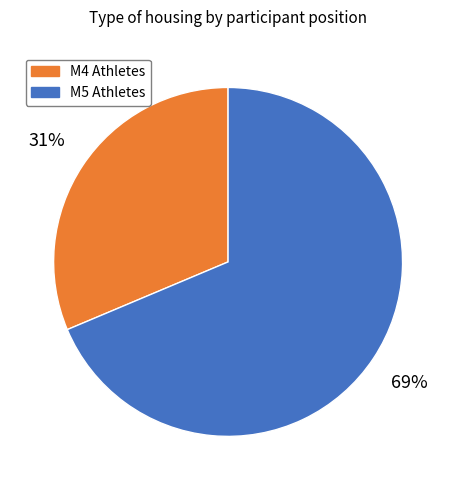

How many segments does this pie chart have?

2